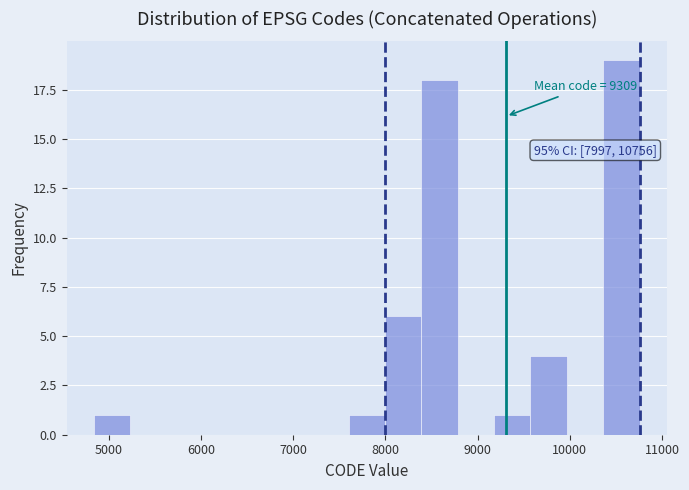

Around what value on the x-axis is the tallest bar? Give the approximate position of its centre, as read against the axis.

10600